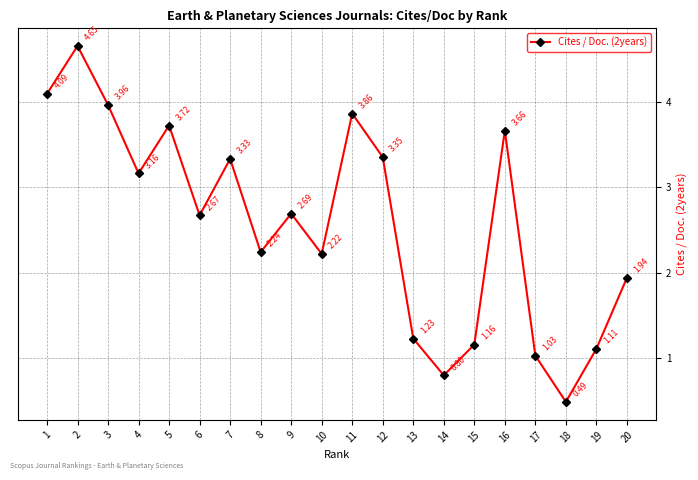

Which category has the highest value across all series?

2